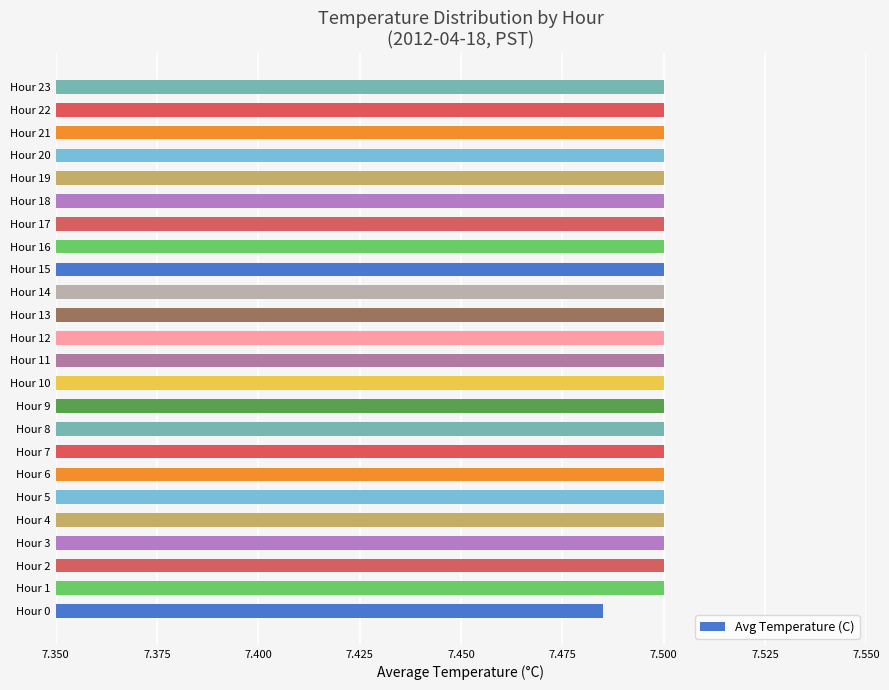

True or false: the data shows 7.5 at Hour 21.

True